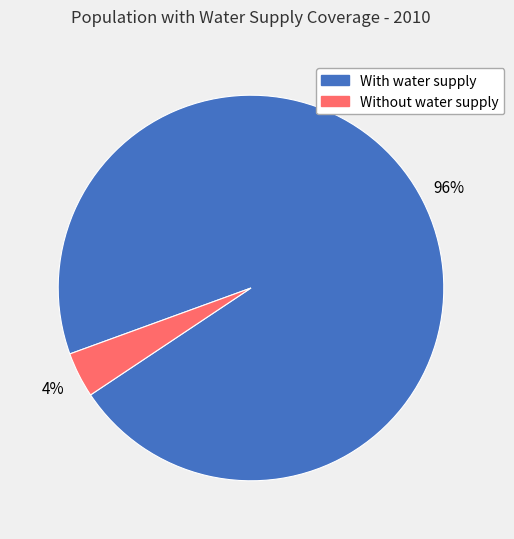

To the nearest percent, what is the average slice percentage?

50%